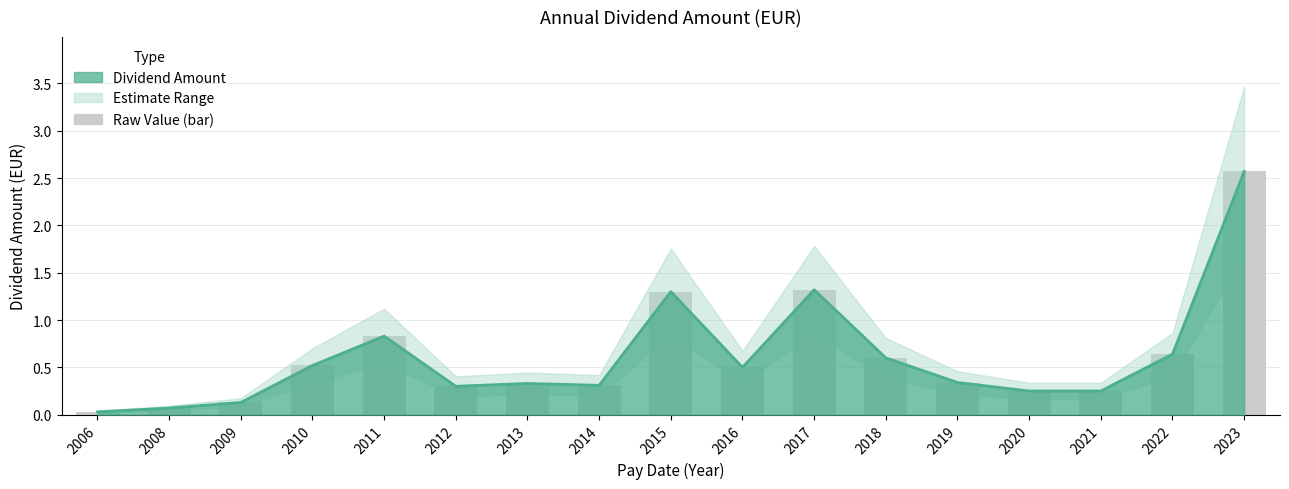

Reading right to left, transcribe all the data shown in this chart.

2023=2.6	2022=0.6	2021=0.2	2020=0.2	2019=0.3	2018=0.6	2017=1.3	2016=0.5	2015=1.3	2014=0.3	2013=0.3	2012=0.3	2011=0.8	2010=0.5	2009=0.1	2008=0.1	2006=0.0